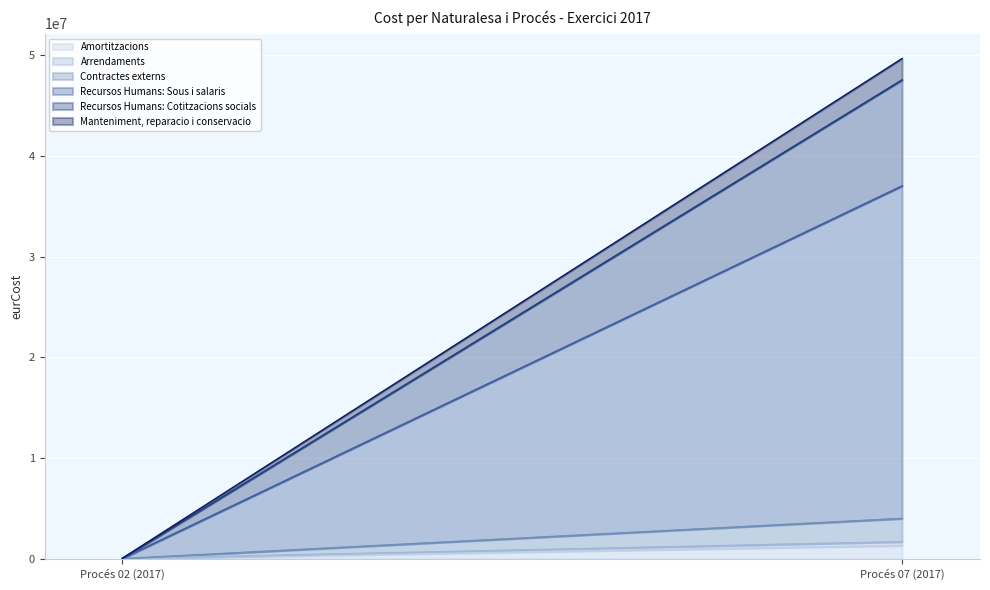

Reading right to left, transcribe all the data shown in this chart.

Amortitzacions: Procés 07 (2017)=1312636.4	Procés 02 (2017)=1222.2
Arrendaments: Procés 07 (2017)=378059.9	Procés 02 (2017)=352.0
Contractes externs: Procés 07 (2017)=2306212.1	Procés 02 (2017)=2147.0
Recursos Humans: Sous i salaris: Procés 07 (2017)=33014482.8	Procés 02 (2017)=30522.1
Recursos Humans: Cotitzacions socials: Procés 07 (2017)=10527282.8	Procés 02 (2017)=9986.5
Manteniment, reparacio i conservacio: Procés 07 (2017)=2116336.8	Procés 02 (2017)=1959.0